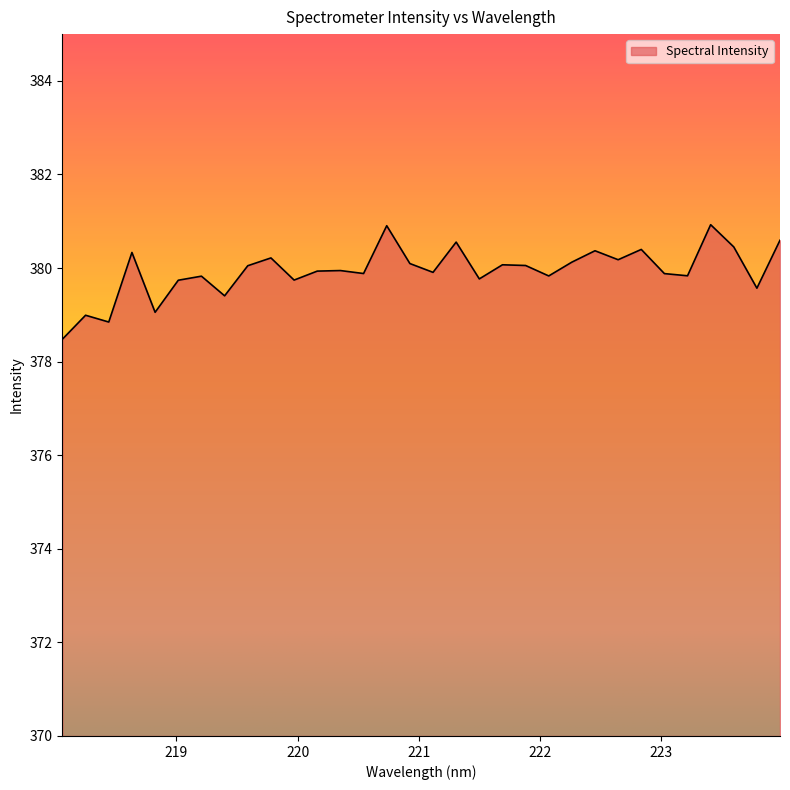

What is the smallest value displayed?

378.5